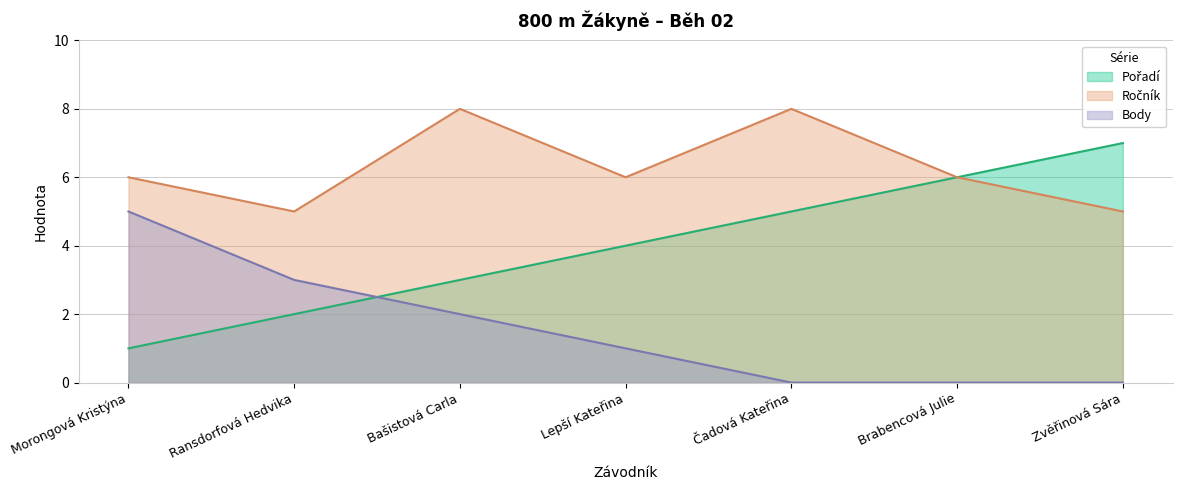

What is the label of the 2nd point from the left?

Ransdorfová Hedvika